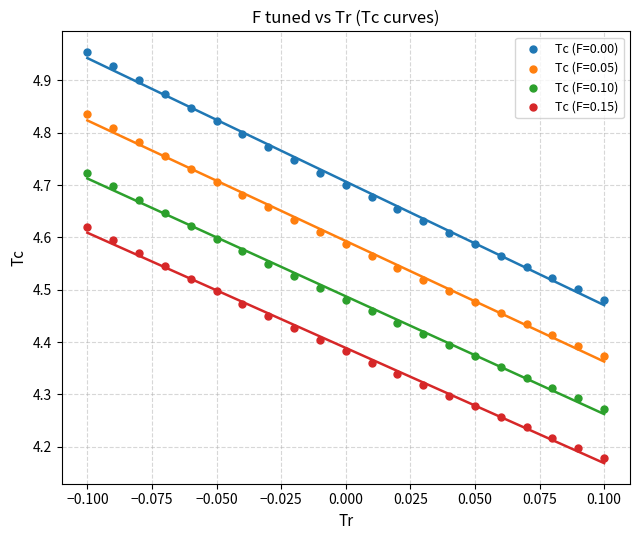

Which series reaches the maximum Y coordinate?

Tc (F=0.00)